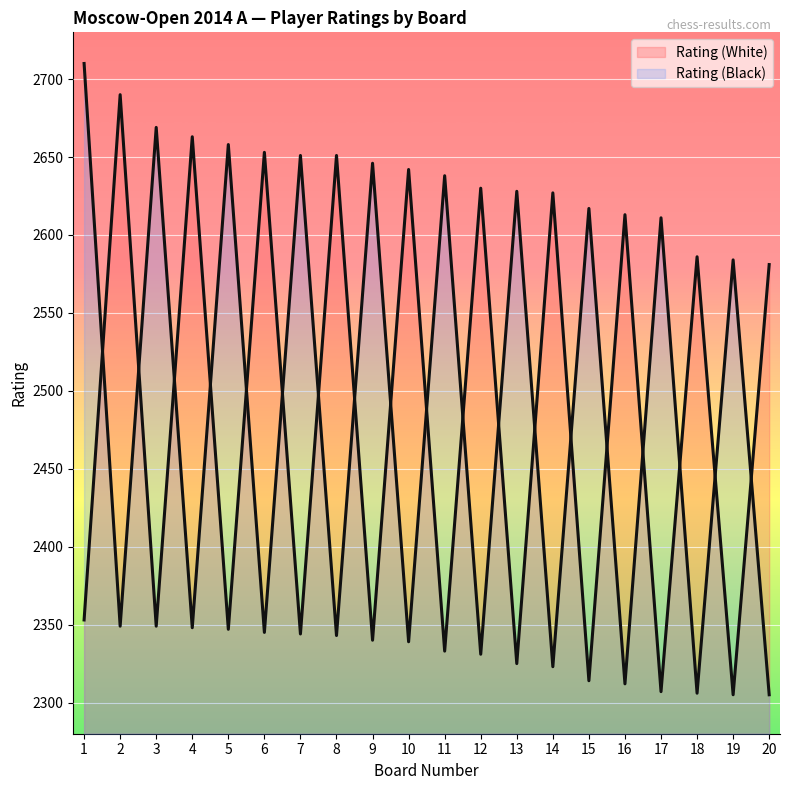

Where does the Rating (White) series first go above 2581?

2